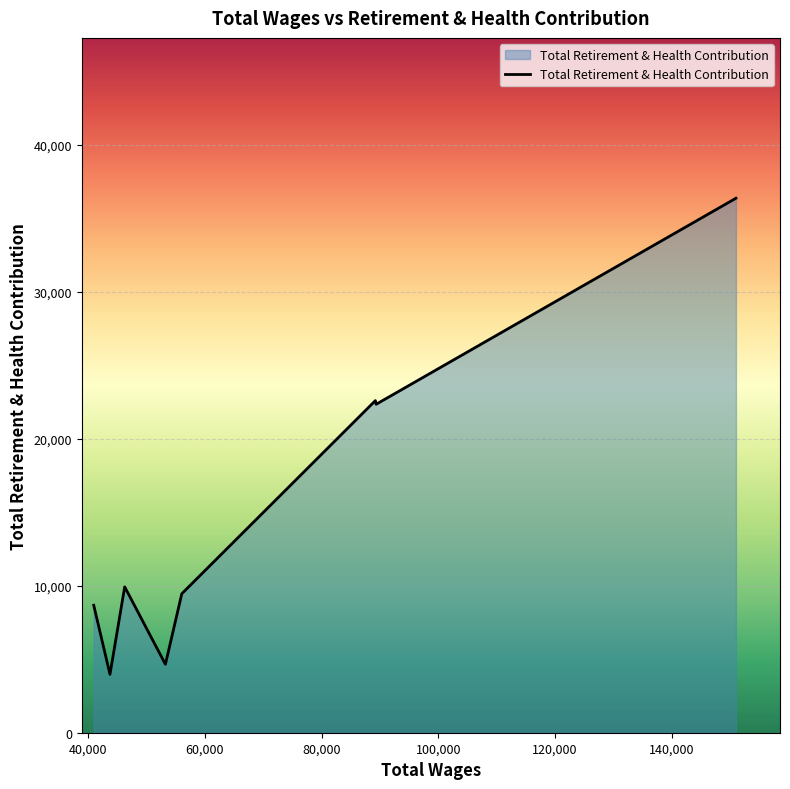

What is the smallest value displayed?

3971